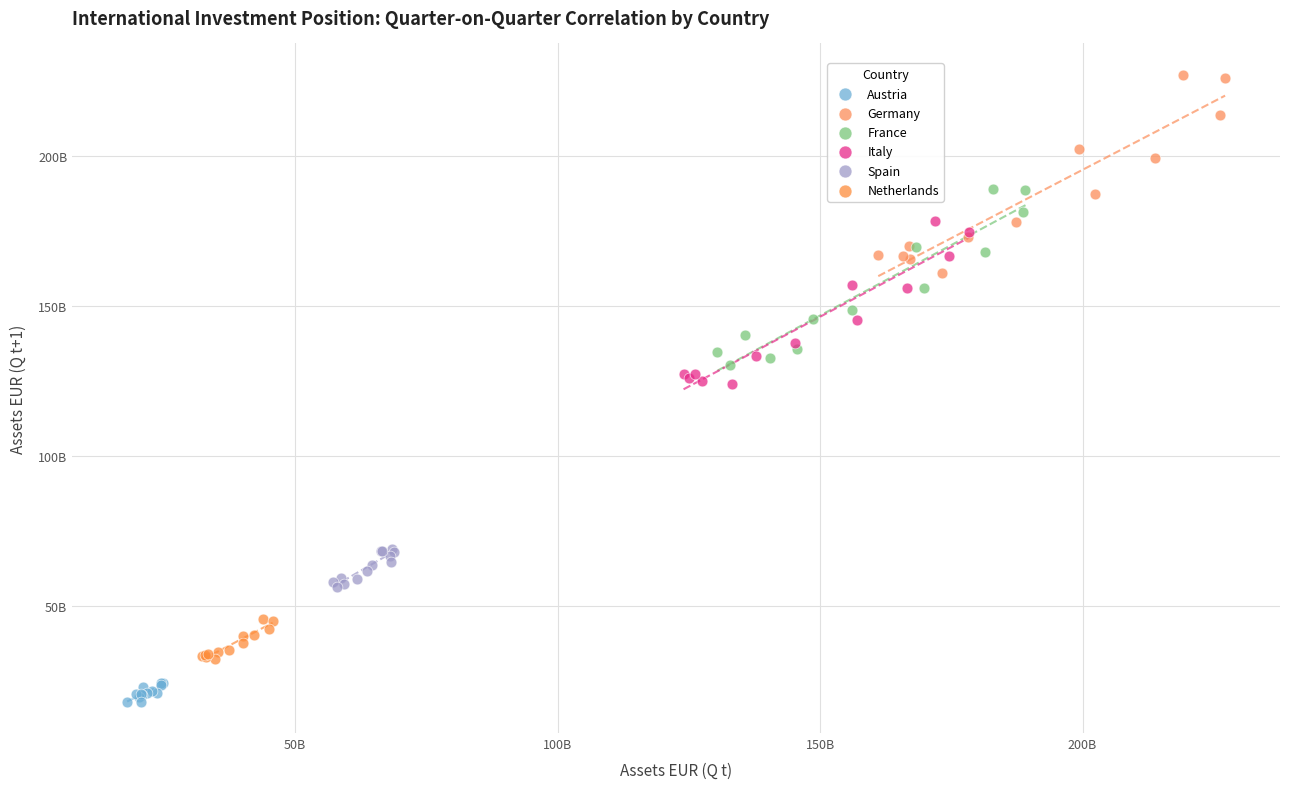

Which series reaches the minimum Y coordinate?

Austria